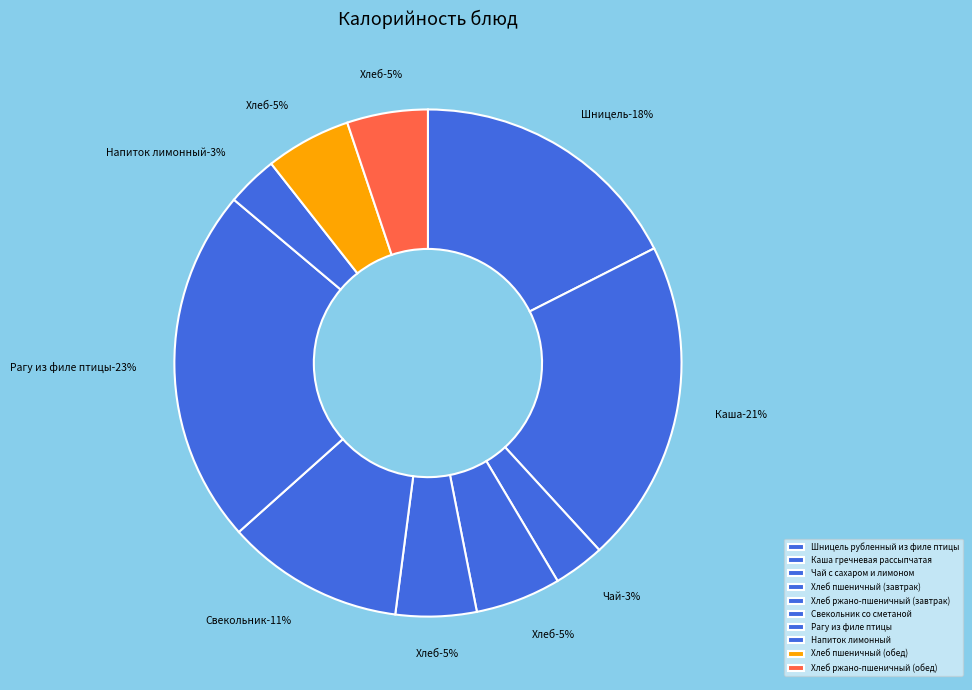

To the nearest percent, what portion does Каша гречневая рассыпчатая represent?

21%